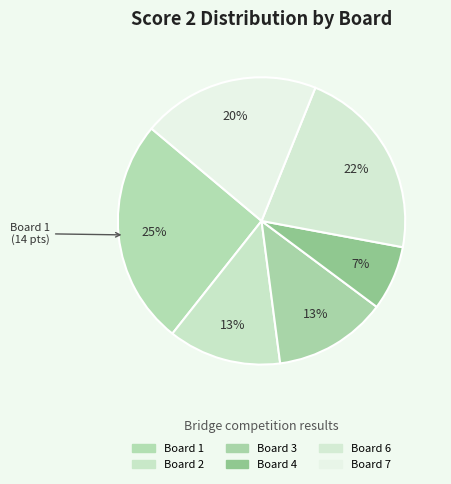

Count the number of slices in the pie.

6